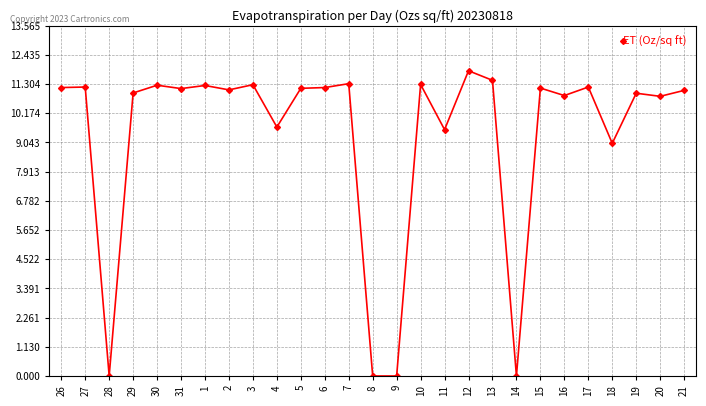

How many series are shown in this chart?

1